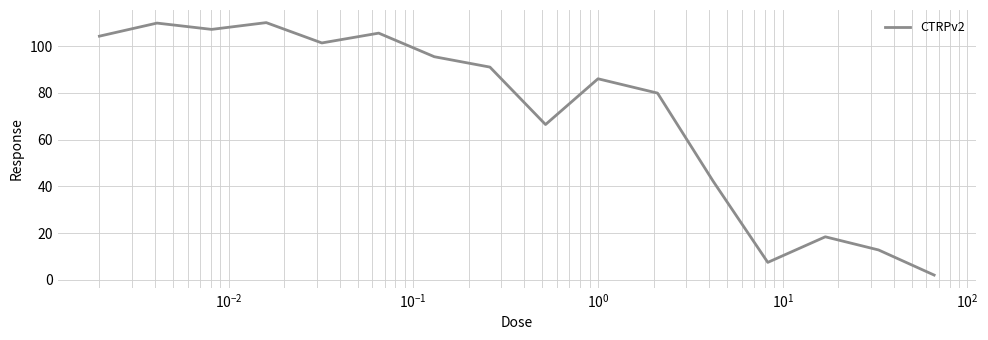

What is the maximum value shown in the chart?

110.1